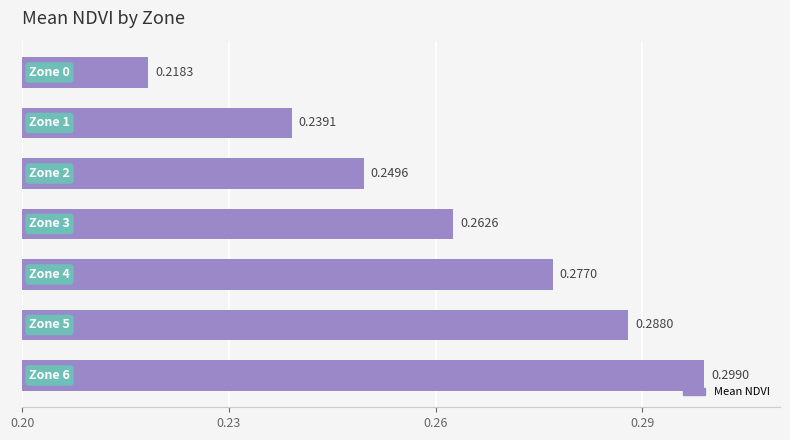

What is the sum of all values?

1.8